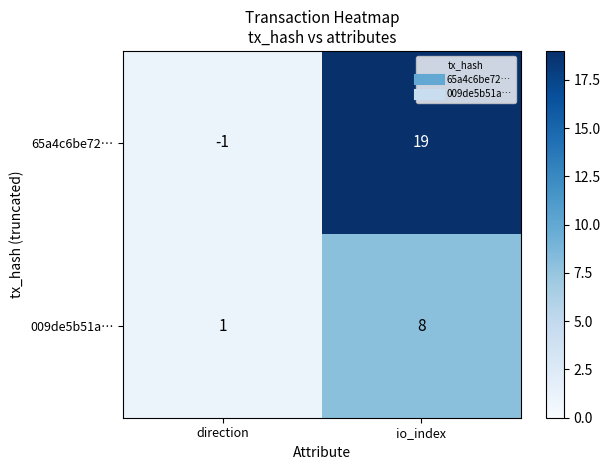

Which category has the highest value in the 009de5b51a… series?

io_index